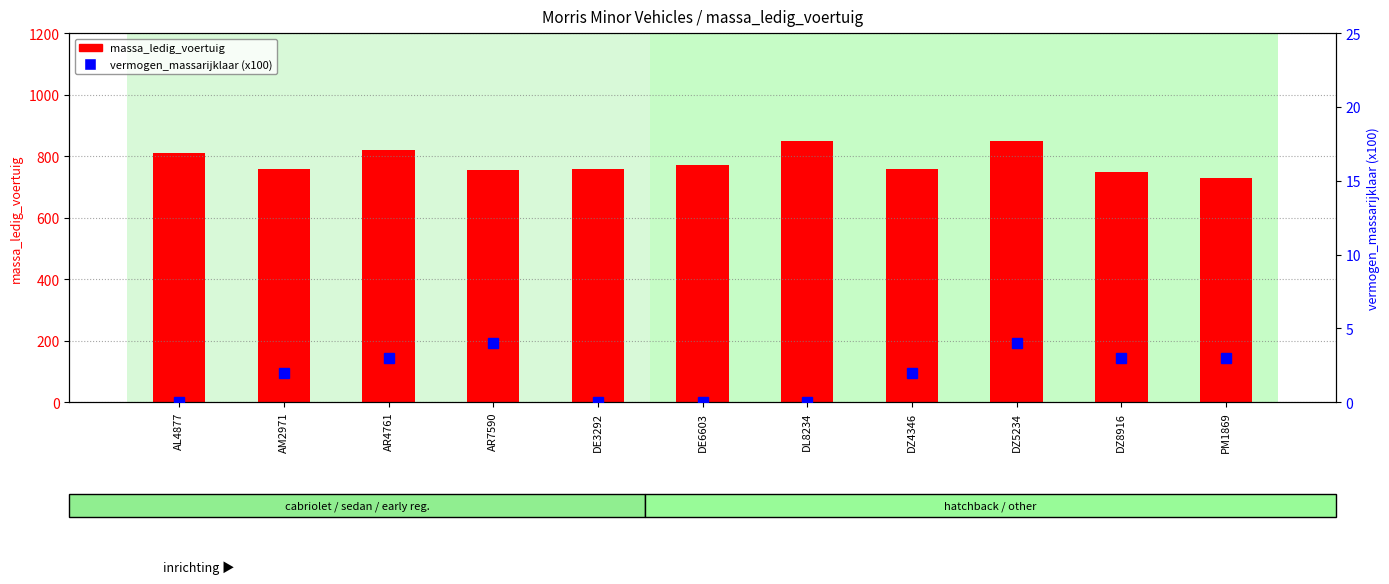

What is the maximum value for massa_ledig_voertuig?

850